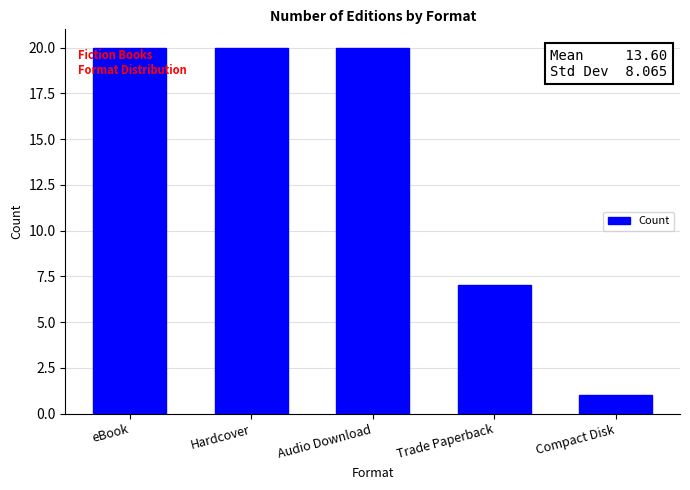

Approximately how many times larger is the value at Audio Download compared to eBook?

1.0